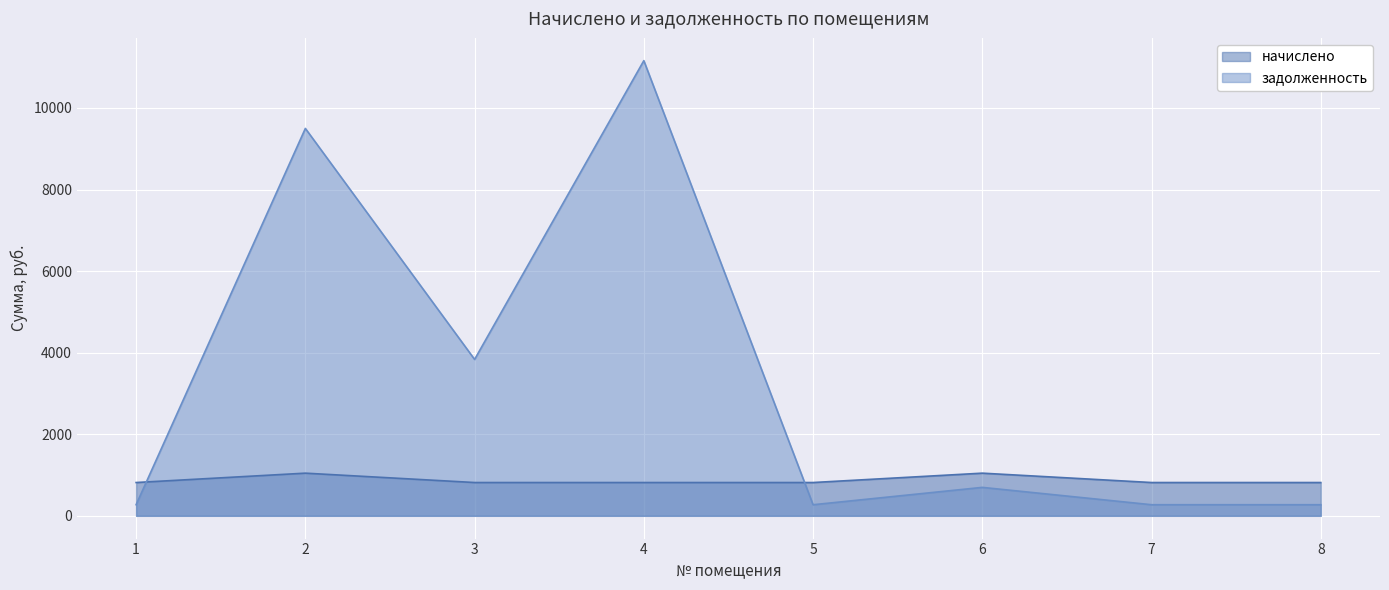

In начислено, how many points are higher than both neighbors (excluding endpoints)?

2